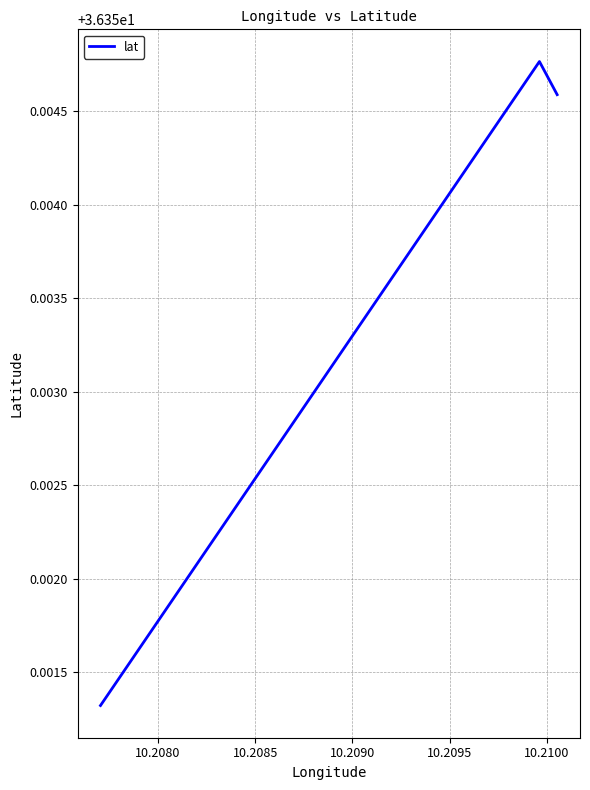

Count the values in the range 36 to 37.

3